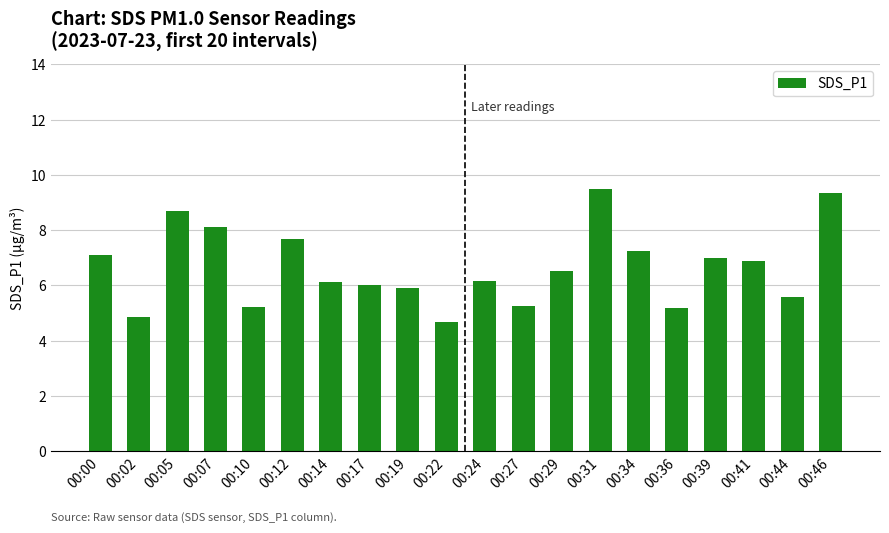

What is the approximate value at 00:22?

4.7